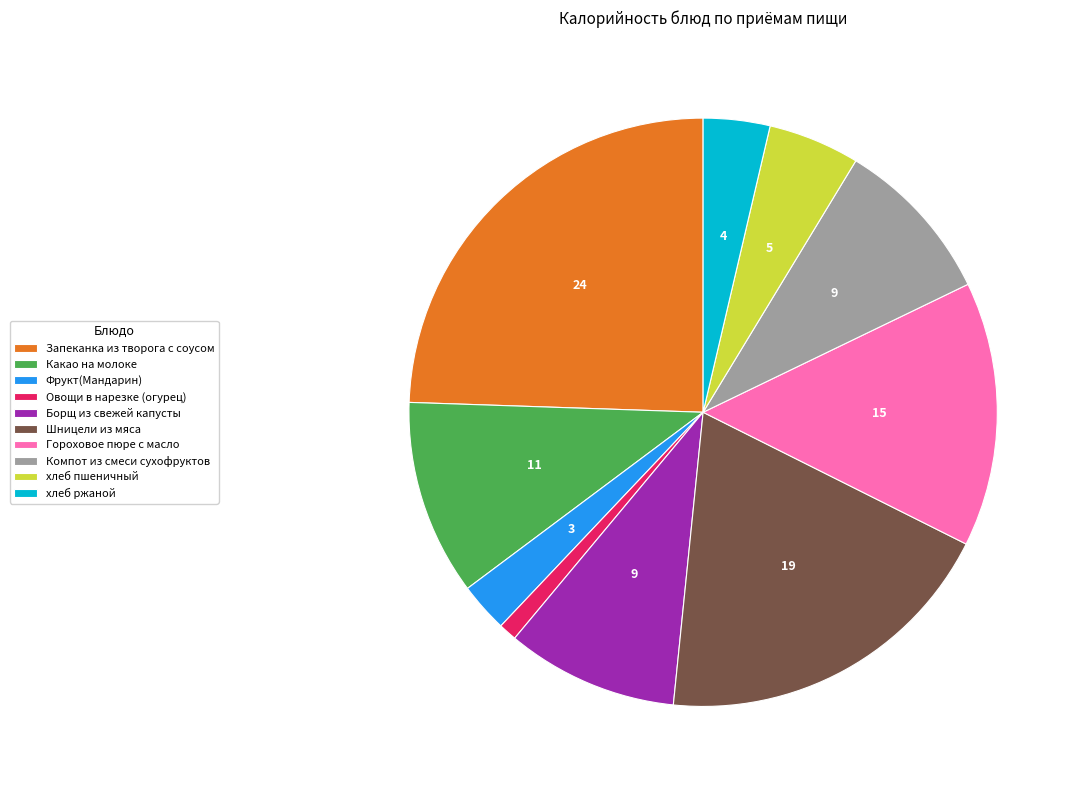

Does Фрукт(Мандарин) account for over 50% of the chart?

No